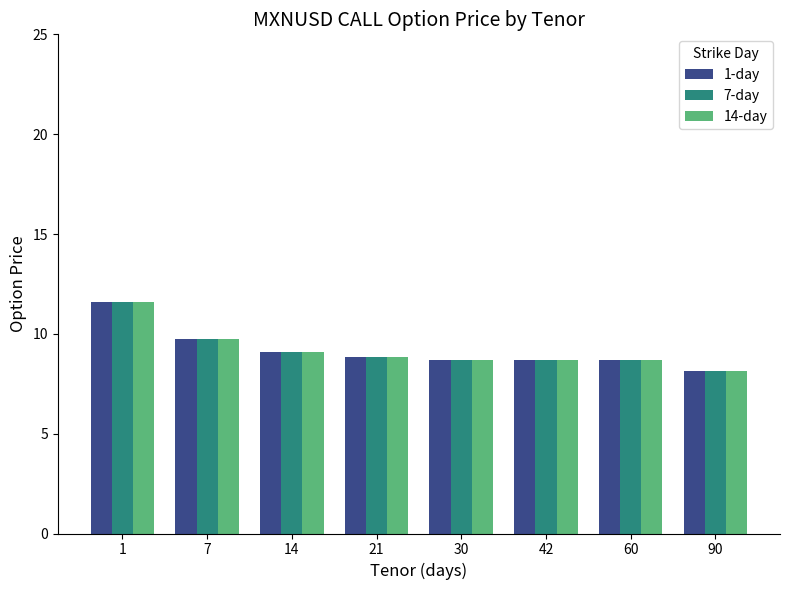

True or false: 7-day has a value of 1.9 at 14.

False